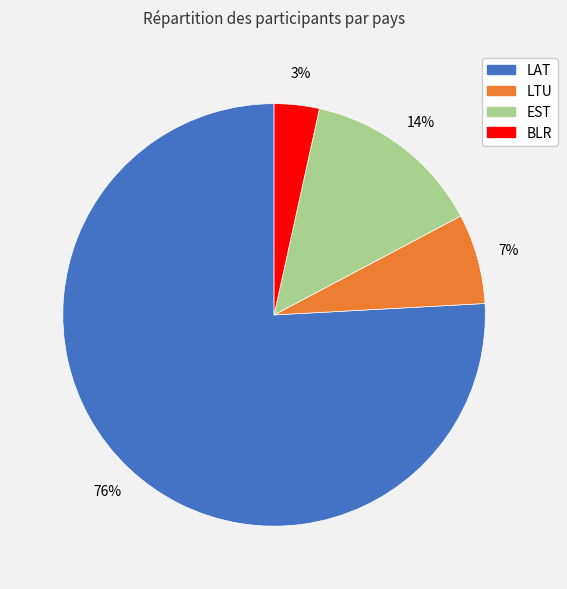

Which has a higher value, LAT or BLR?

LAT